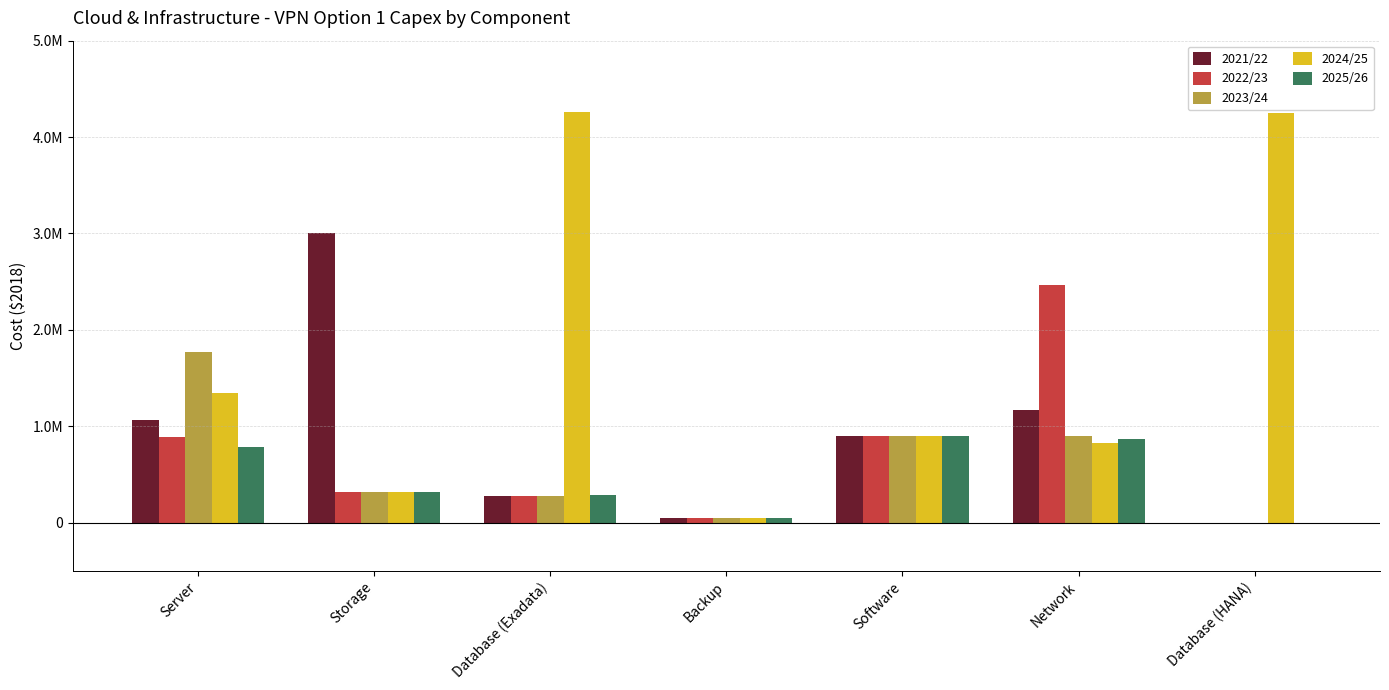

What is the sum of all 2022/23 values?

4891057.3